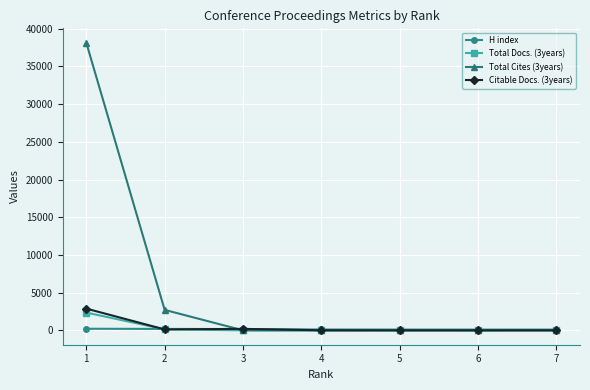

What are all the series names shown in the legend?

H index, Total Docs. (3years), Total Cites (3years), Citable Docs. (3years)